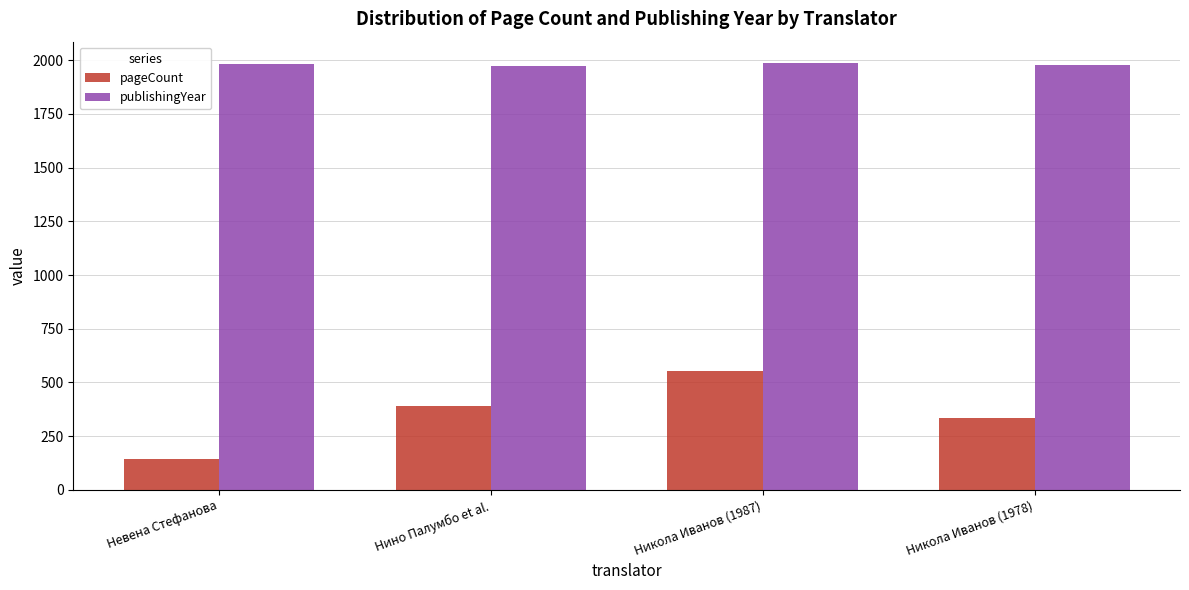

Which series has the largest range (max minus min)?

pageCount